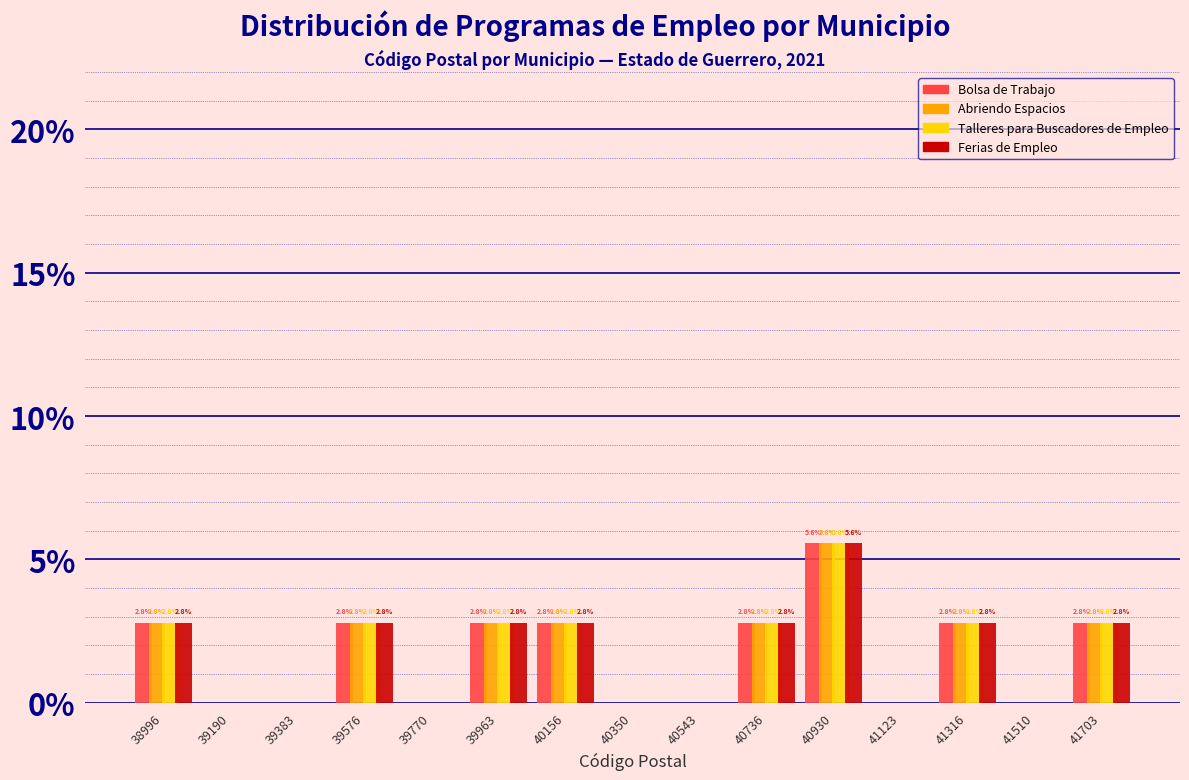

In the Ferias de Empleo series, which range on the x-axis has the tallest bar?

40840 to 41020